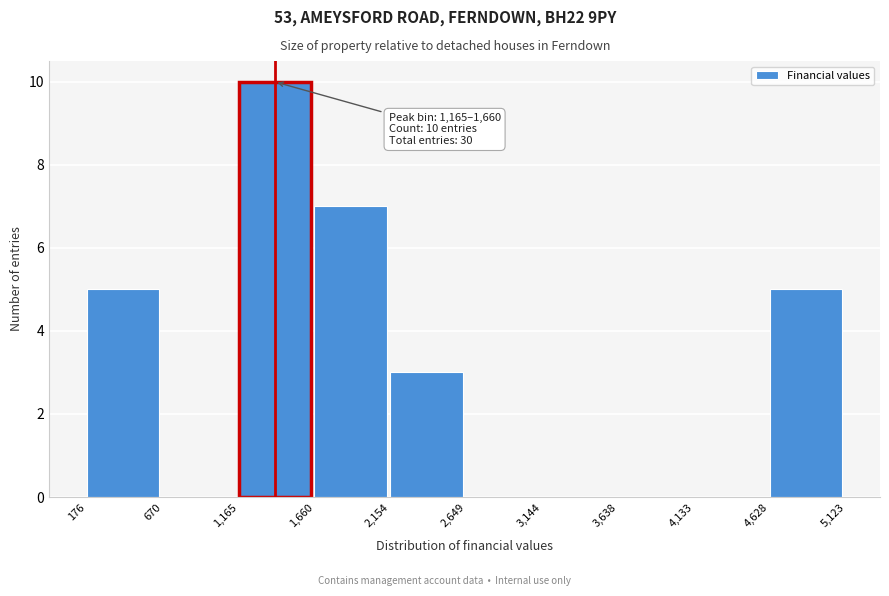

Which range on the x-axis has the tallest bar?

1,165 to 1,660